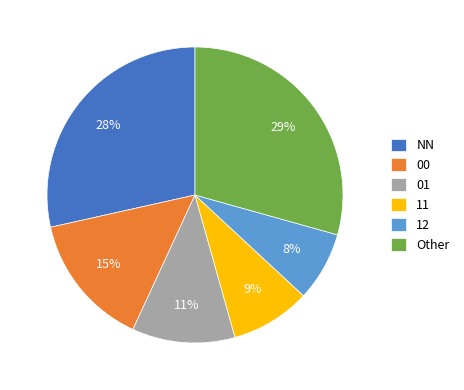

Which category has the biggest portion of the pie?

Other